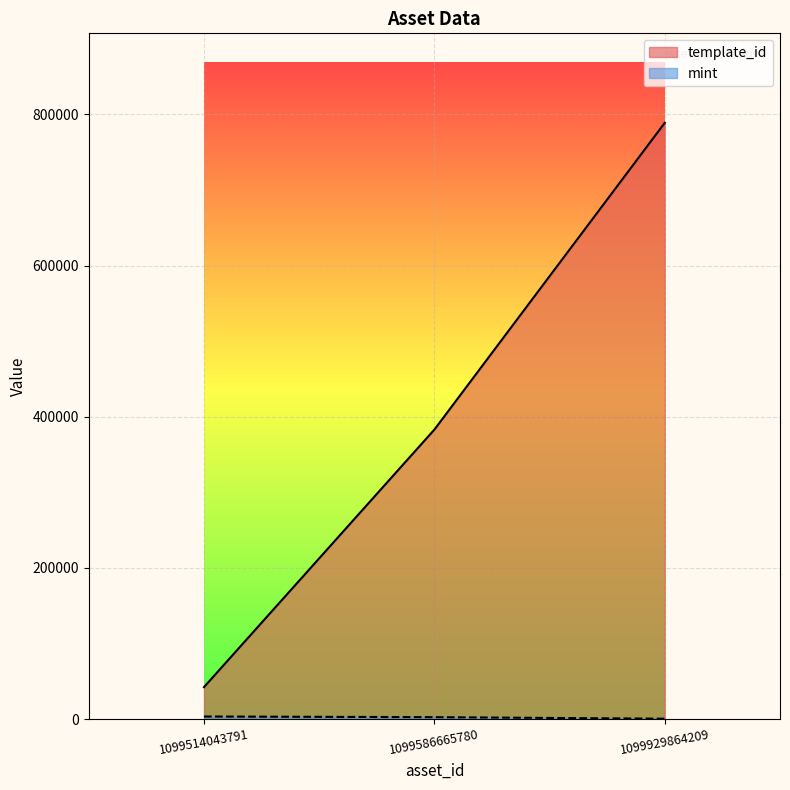

What is the sum of the template_id values at 1099929864209 and 1099586665780?

1171937